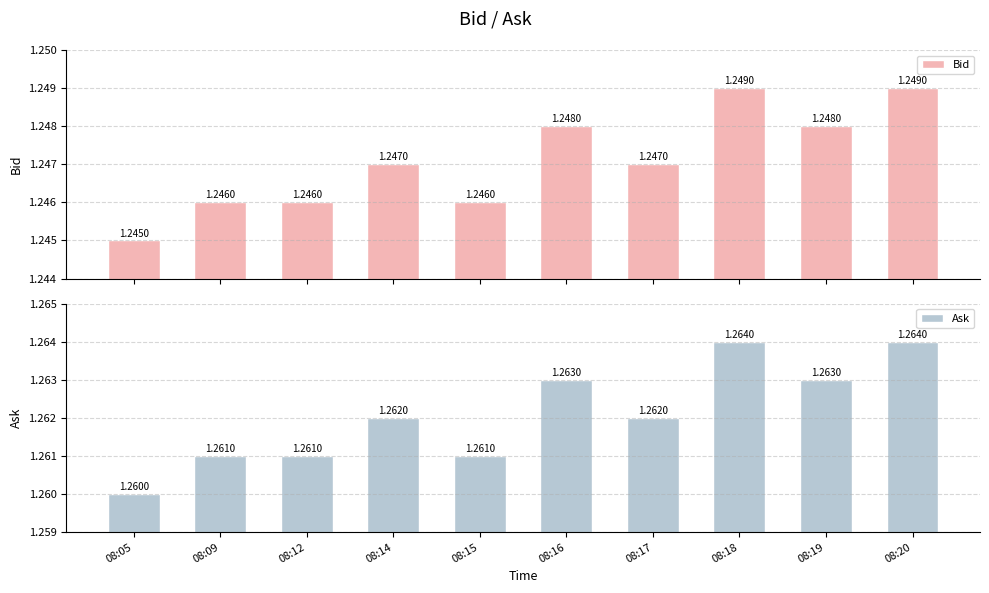

Which category has the lowest value in the Ask series?

08:05